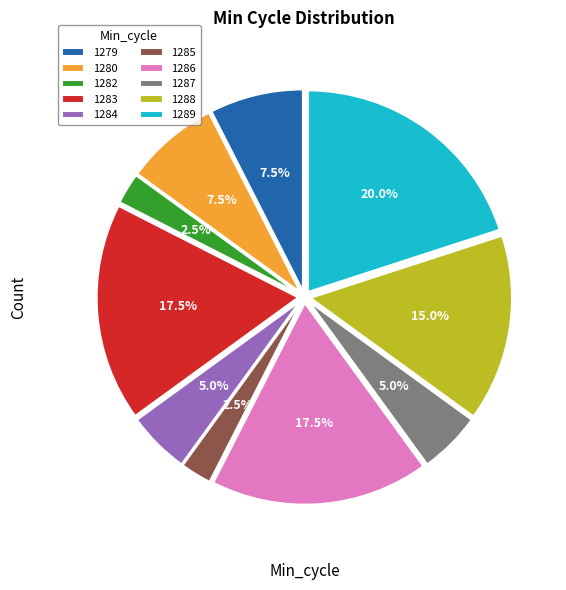

Count the number of slices in the pie.

10